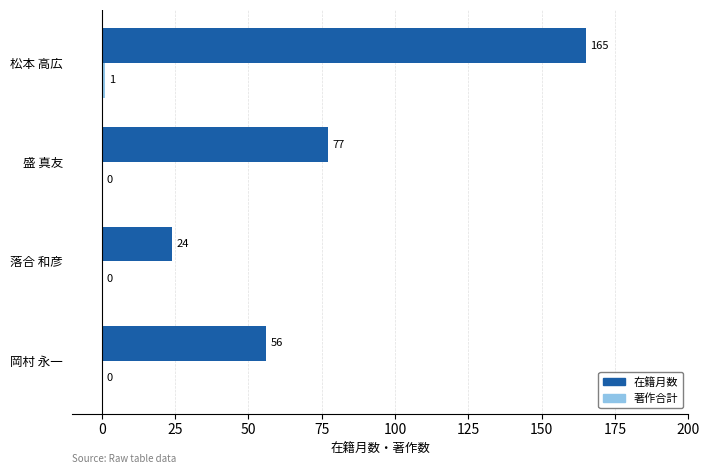

Which series has the largest total across all categories?

在籍月数